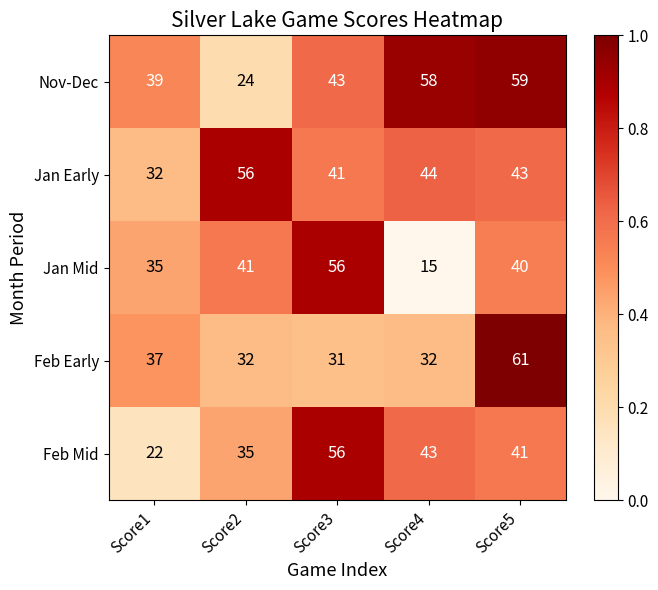

What is the difference between the highest and lowest values at Score4?

43